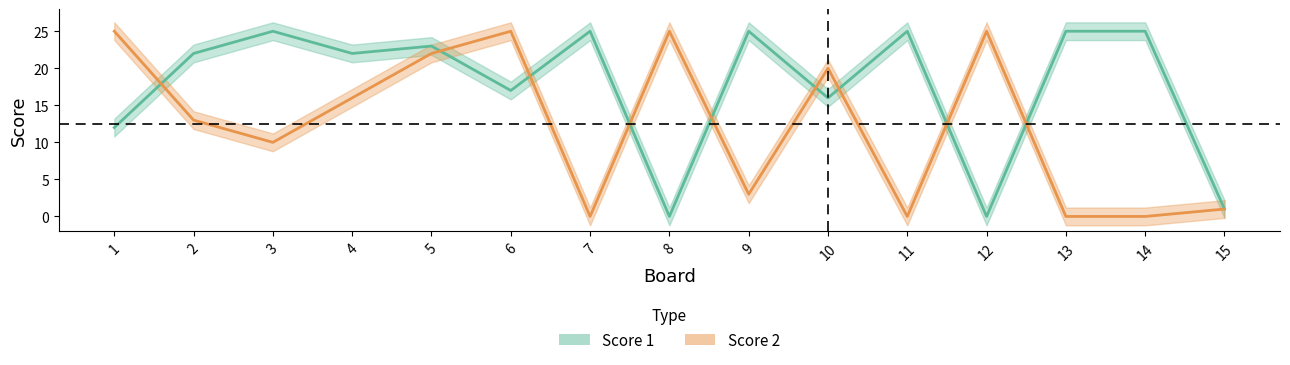

Which category has the lowest value in the Score 1 series?

8